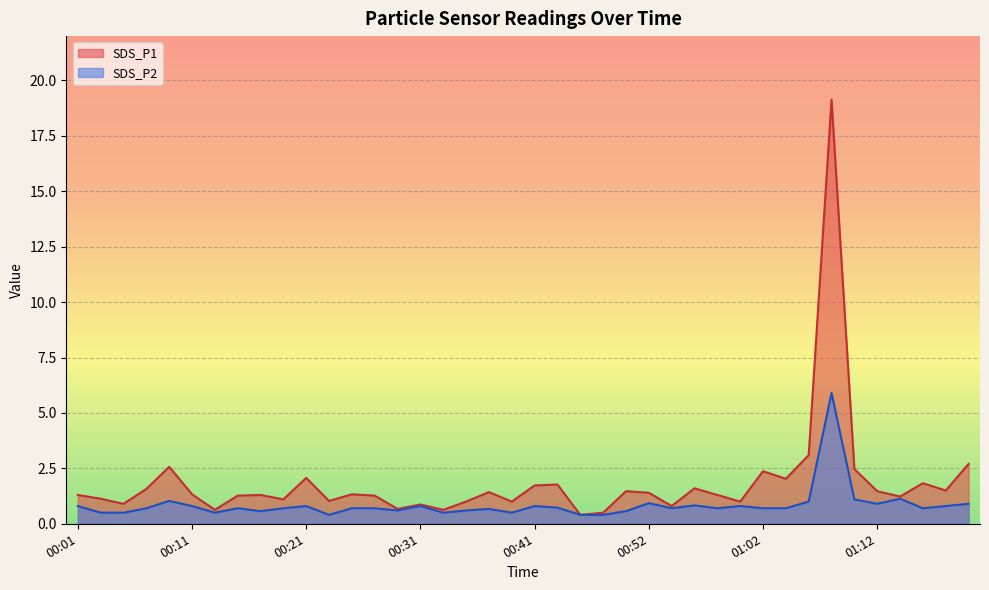

Reading right to left, extract all data points from this chart.

SDS_P1: 2.7	1.5	1.8	1.2	1.5	2.5	19.1	3.1	2.0	2.4	1.0	1.3	1.6	0.8	1.4	1.5	0.5	0.4	1.8	1.7	1.0	1.4	1.0	0.6	0.9	0.7	1.3	1.3	1.0	2.1	1.1	1.3	1.3	0.6	1.3	2.6	1.6	0.9	1.1	1.3
SDS_P2: 0.9	0.8	0.7	1.1	0.9	1.1	5.9	1.0	0.7	0.7	0.8	0.7	0.8	0.7	0.9	0.6	0.4	0.4	0.7	0.8	0.5	0.7	0.6	0.5	0.8	0.6	0.7	0.7	0.4	0.8	0.7	0.6	0.7	0.5	0.8	1.0	0.7	0.5	0.5	0.8